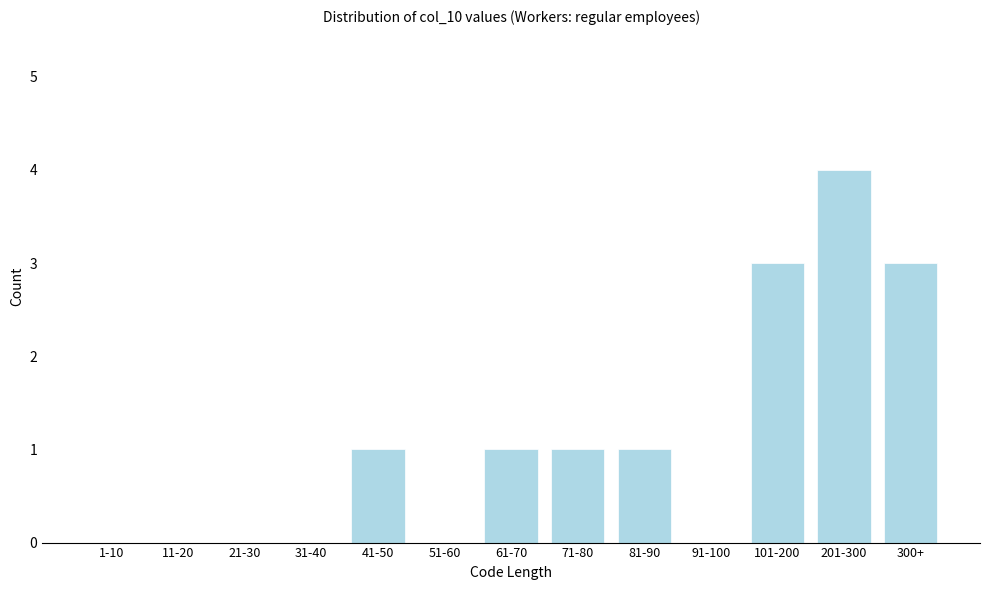

Reading left to right, list all the values displayed in this chart.

1-10=0	11-20=0	21-30=0	31-40=0	41-50=1	51-60=0	61-70=1	71-80=1	81-90=1	91-100=0	101-200=3	201-300=4	300+=3